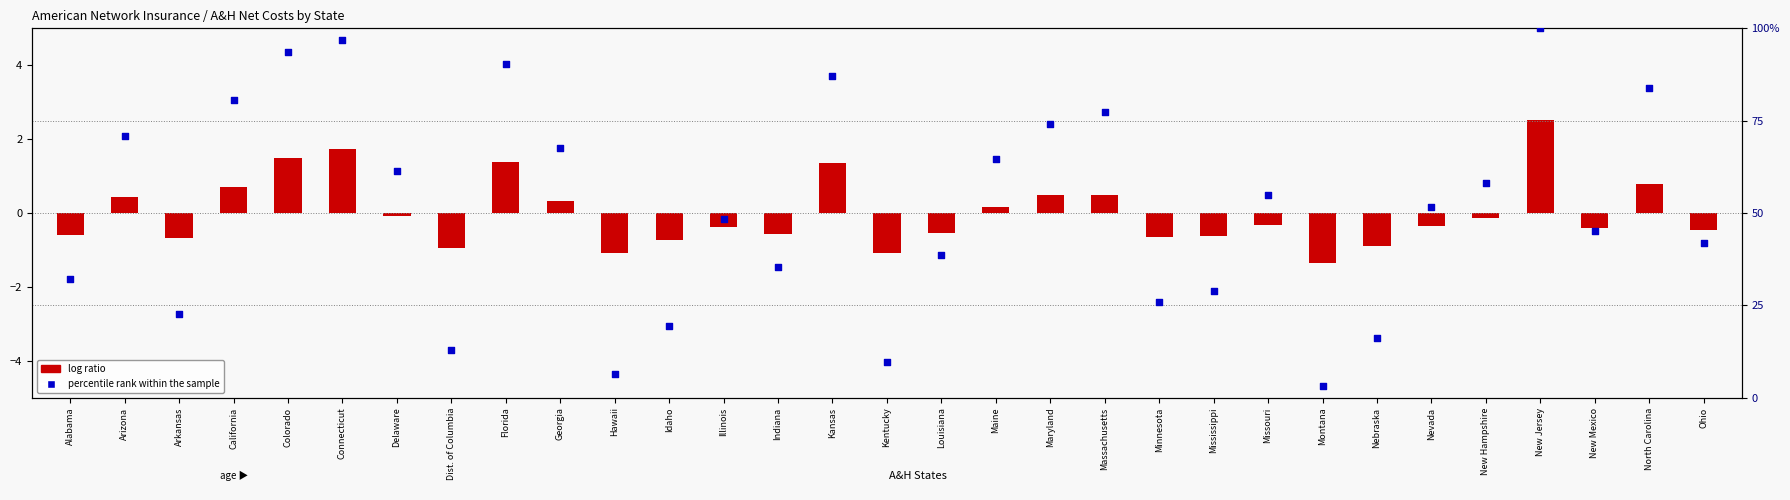

What is the total value across all series at Connecticut?

98.5